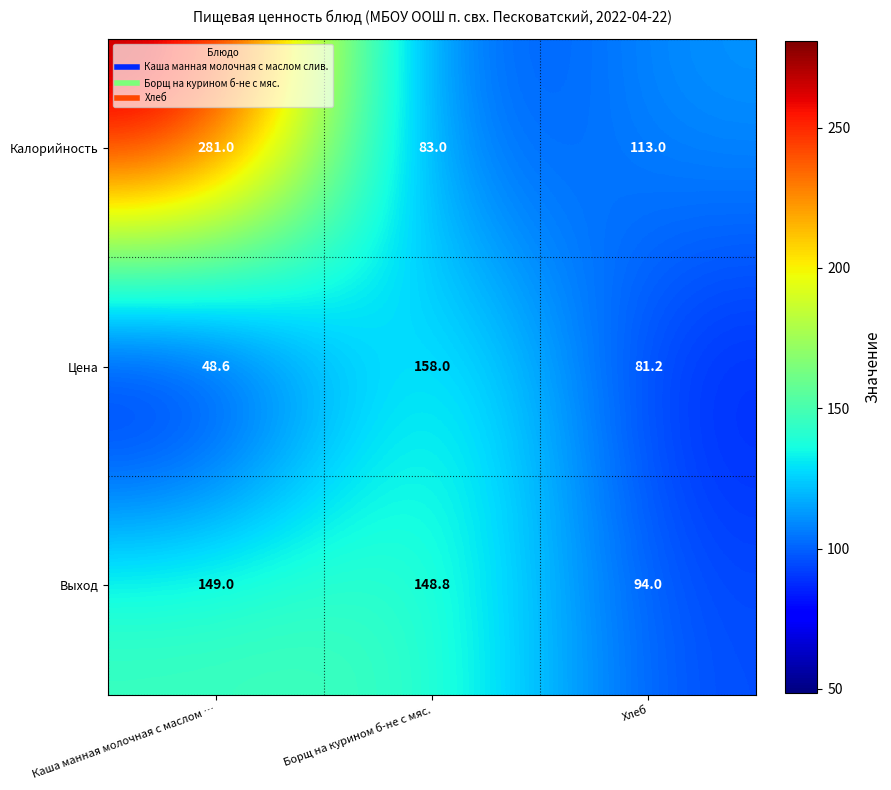

Which series has the widest spread of values?

Калорийность